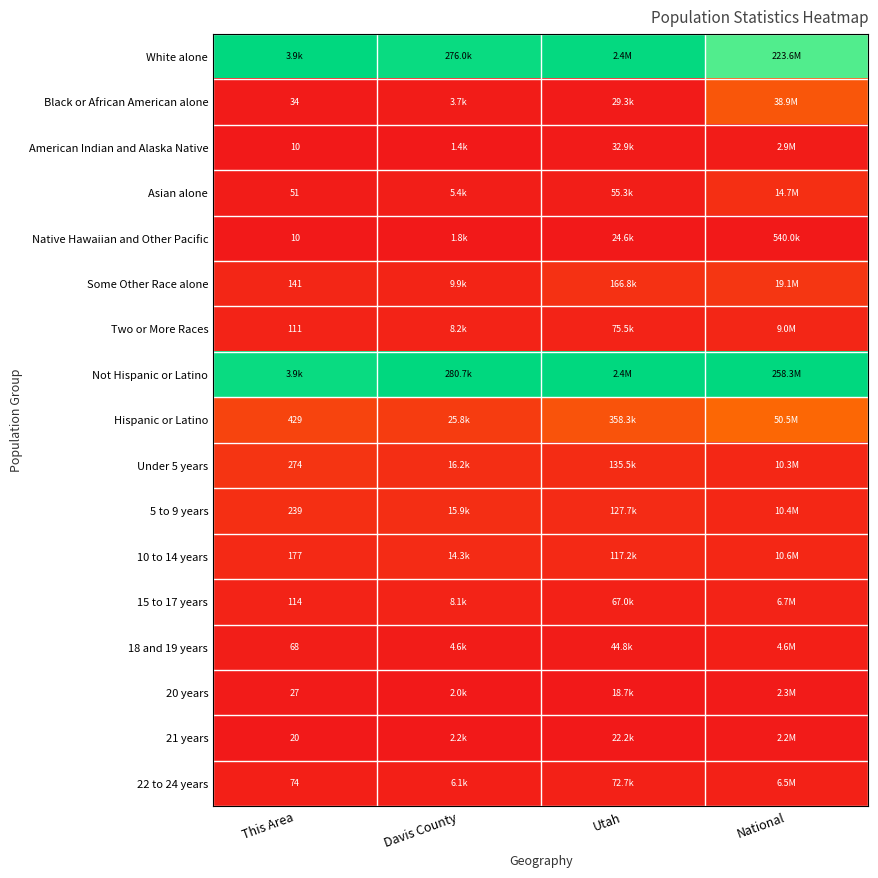

How many distinct data groups are displayed?

17